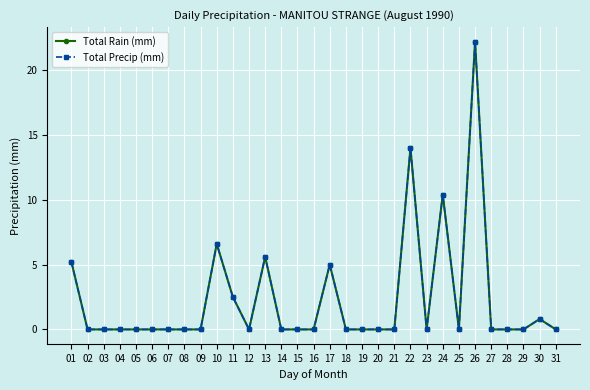

What is the value of the Total Rain (mm) point at the 22nd from the left?

14.0